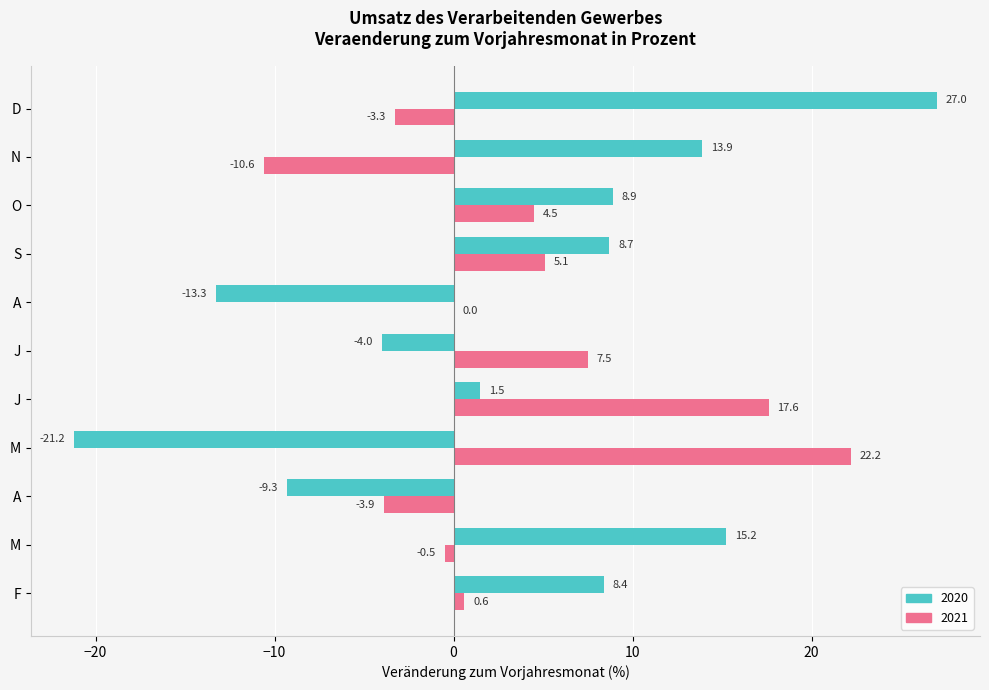

At M, list the series in order from smallest to largest.

2021, 2020